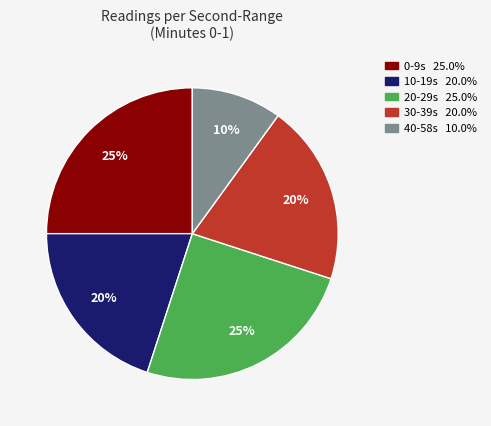

Is there any slice that represents more than half of the pie?

No